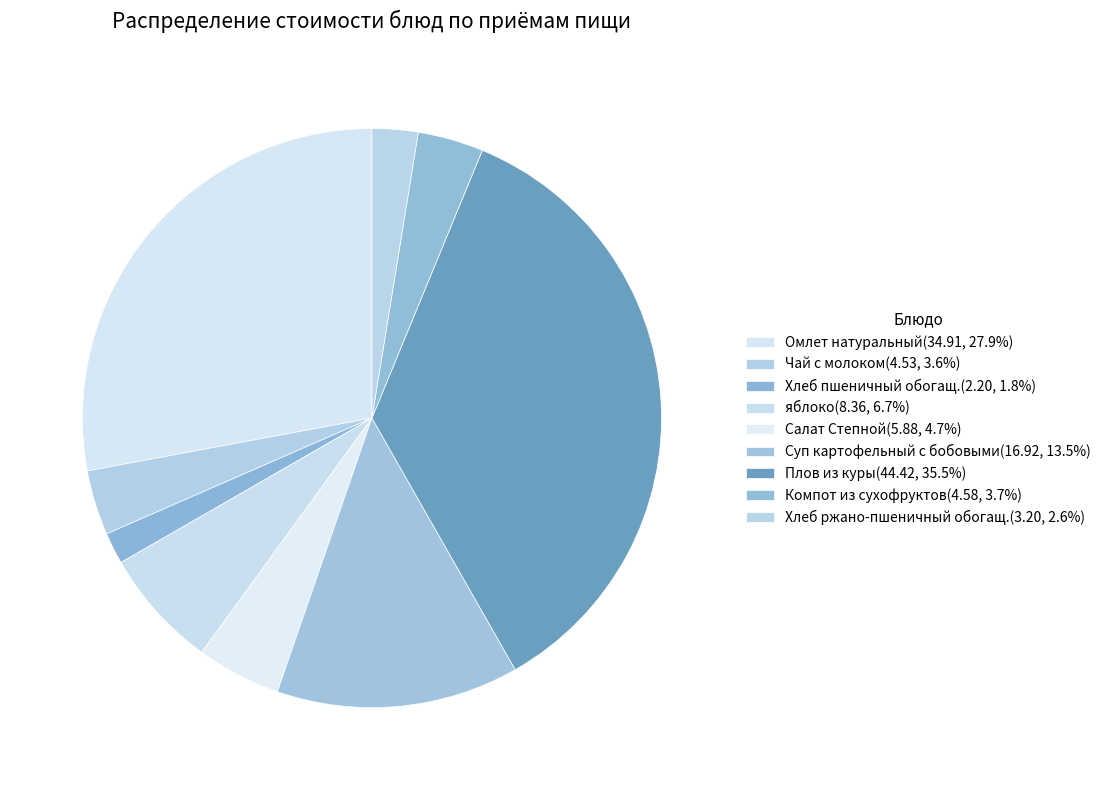

To the nearest percent, what is the difference between the Салат Степной and Хлеб ржано-пшеничный обогащ. slice percentages?

2%